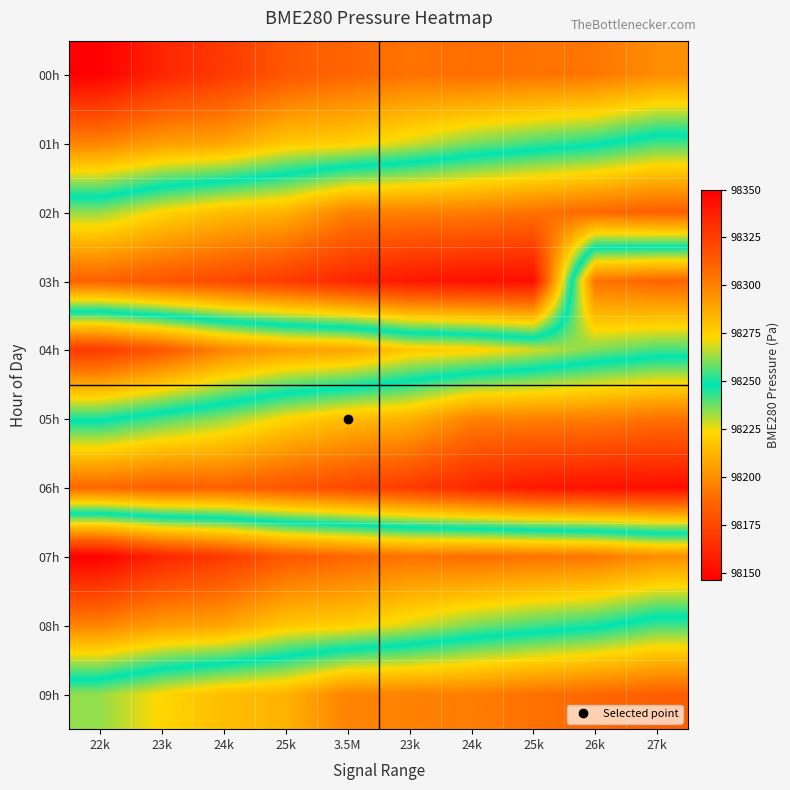

What is the total value across all series at 24k?

982405.4